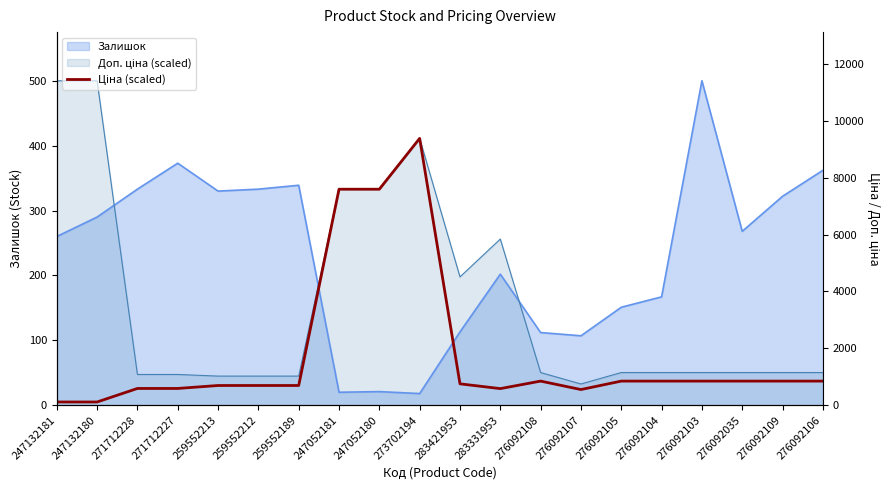

Which label corresponds to the smallest value in the chart?

247132181